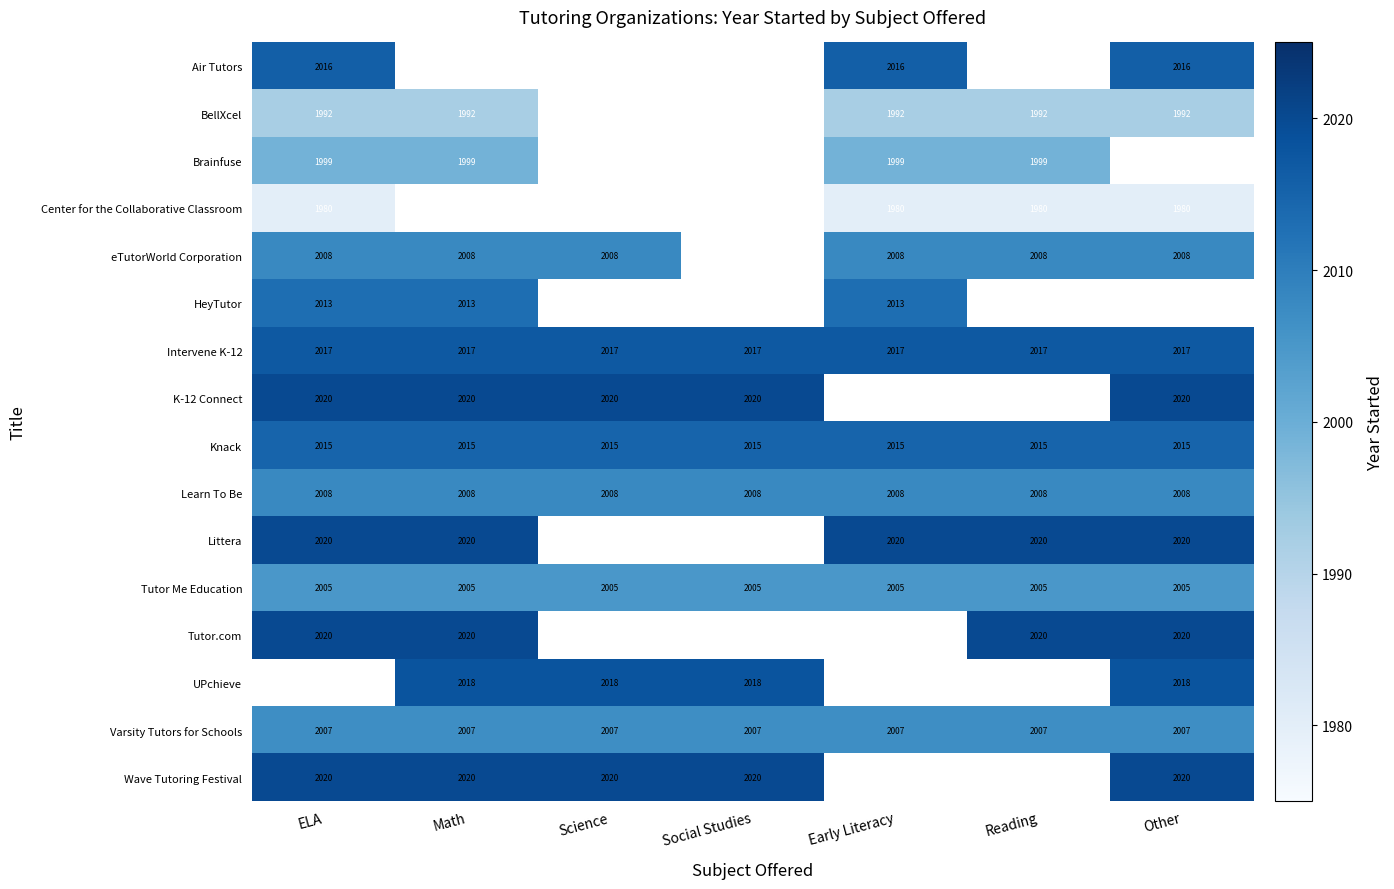

Is the value of Knack at Science greater than the value of UPchieve at Social Studies?

No